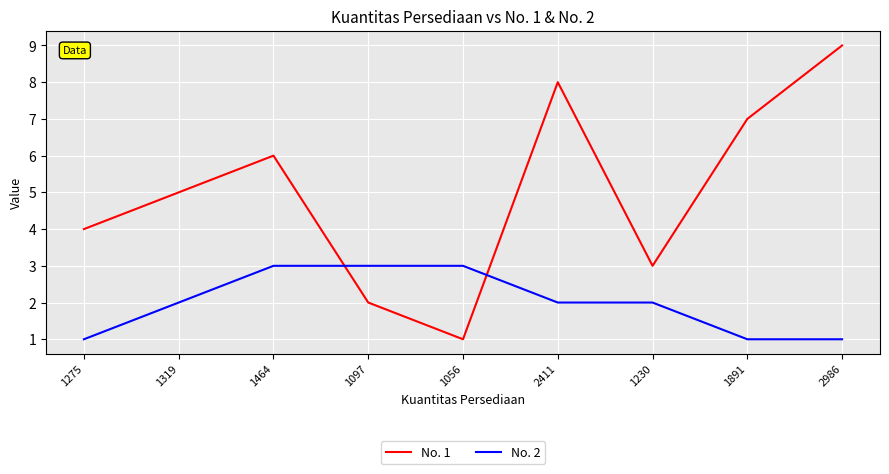

The No. 2 series shows 2 at 1230. True or false?

True